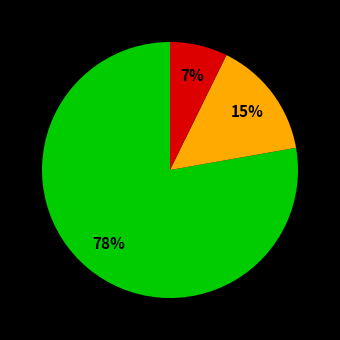

To the nearest percent, what is the difference between the largest and smallest slice percentages?

71%